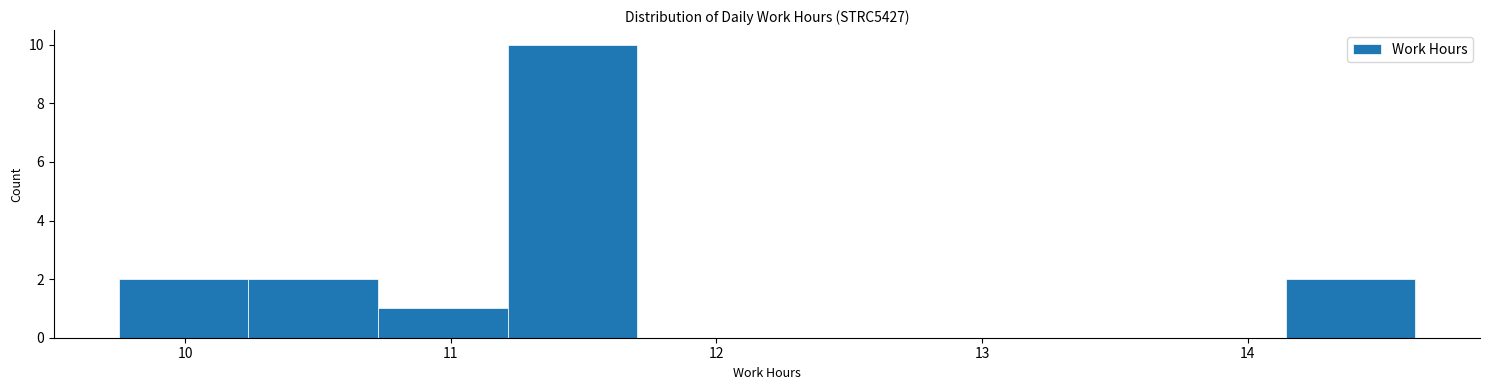

Reading left to right, list every bar in this chart as the range it spans on the x-axis followed by its height. Neither the bar edges nor the heights are printed on the chart, so give them approximately, as read against the axes.

9.8 to 10.2: 2
10.2 to 10.7: 2
10.7 to 11.2: 1
11.2 to 11.7: 10
11.7 to 12.2: 0
12.2 to 12.7: 0
12.7 to 13.2: 0
13.2 to 13.7: 0
13.7 to 14.1: 0
14.1 to 14.6: 2